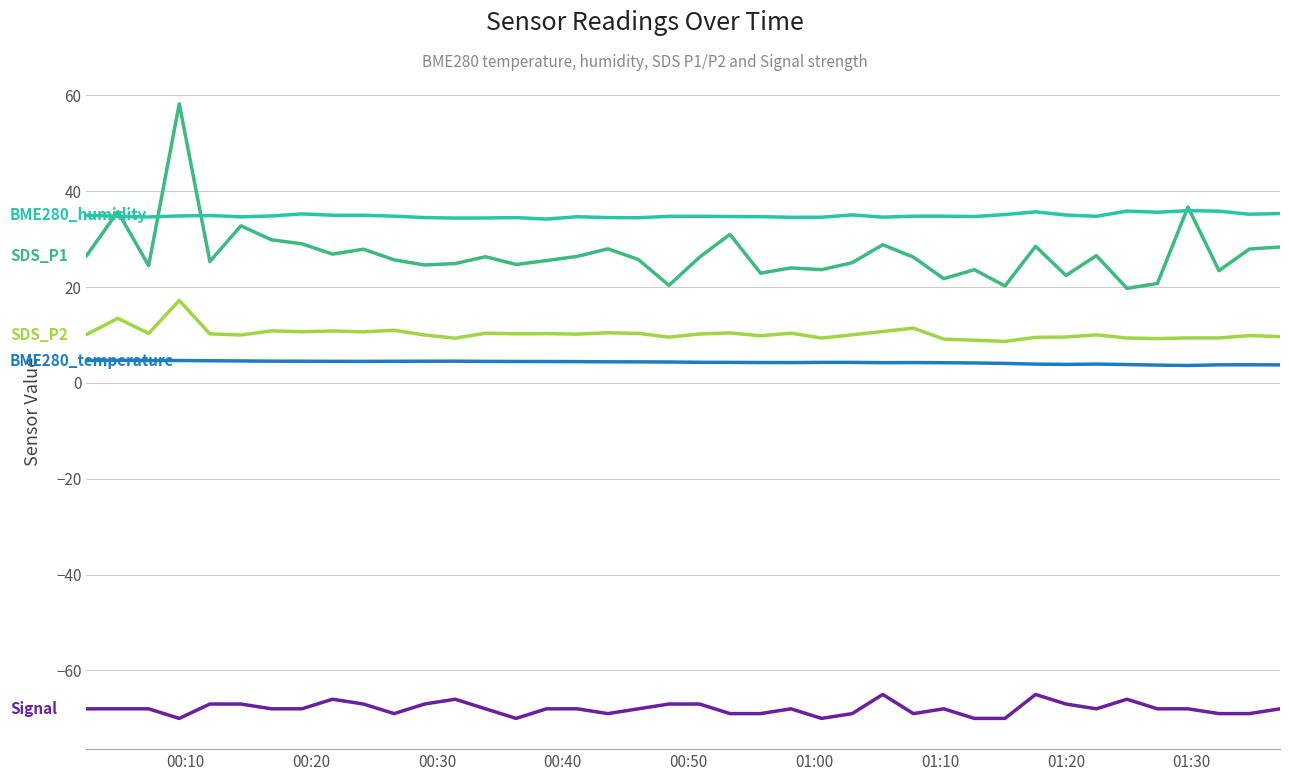

What is the smallest value displayed?

-70.0